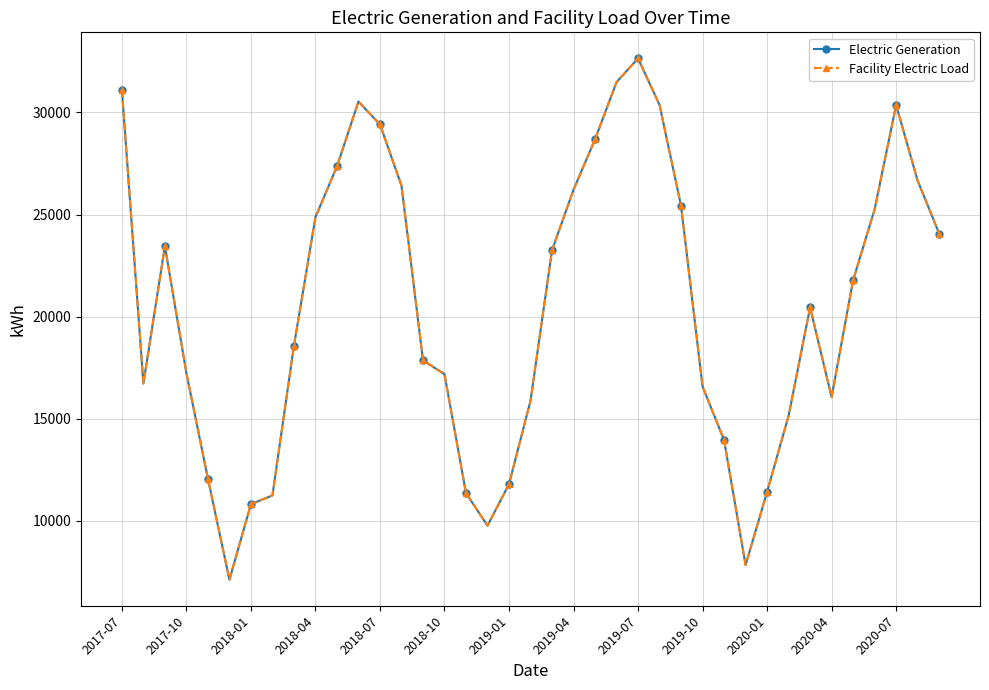

Does the chart have visible grid lines?

Yes